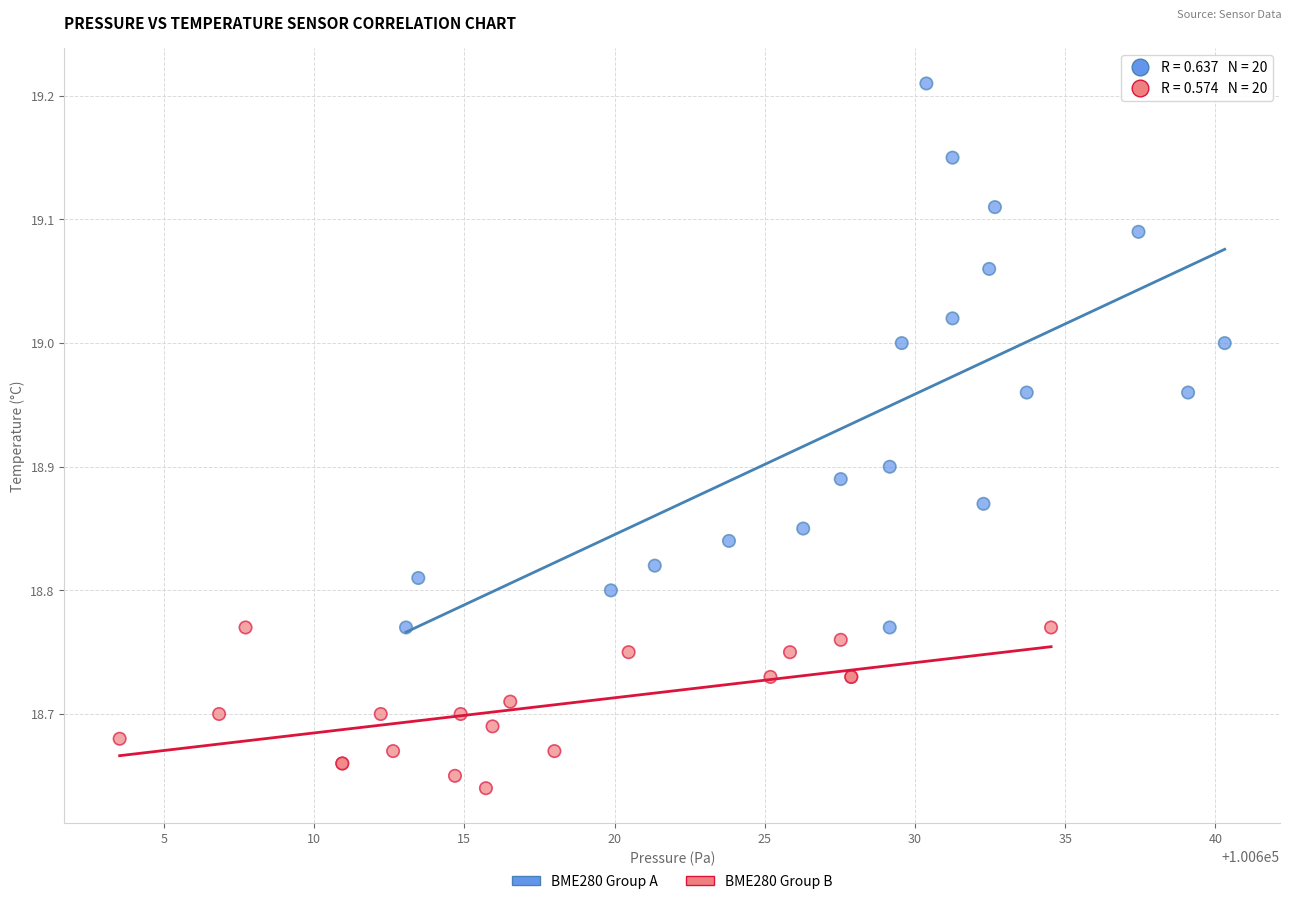

Which series contains the highest Y value?

BME280 Group A